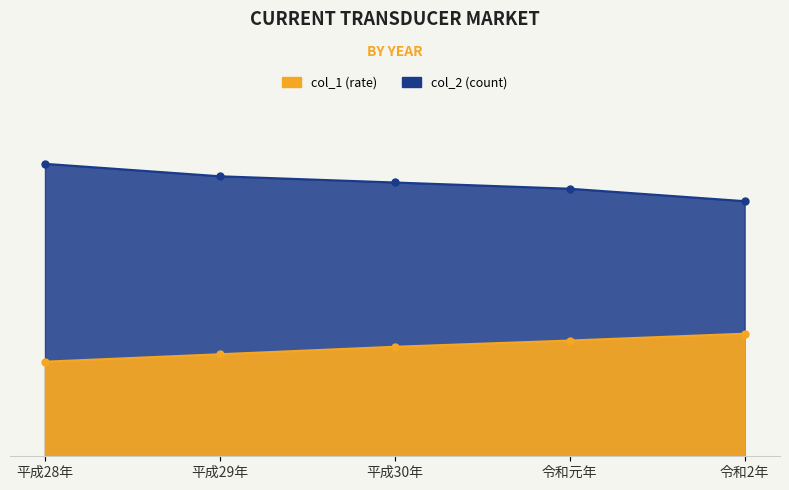

What position from the right is 令和2年?

1